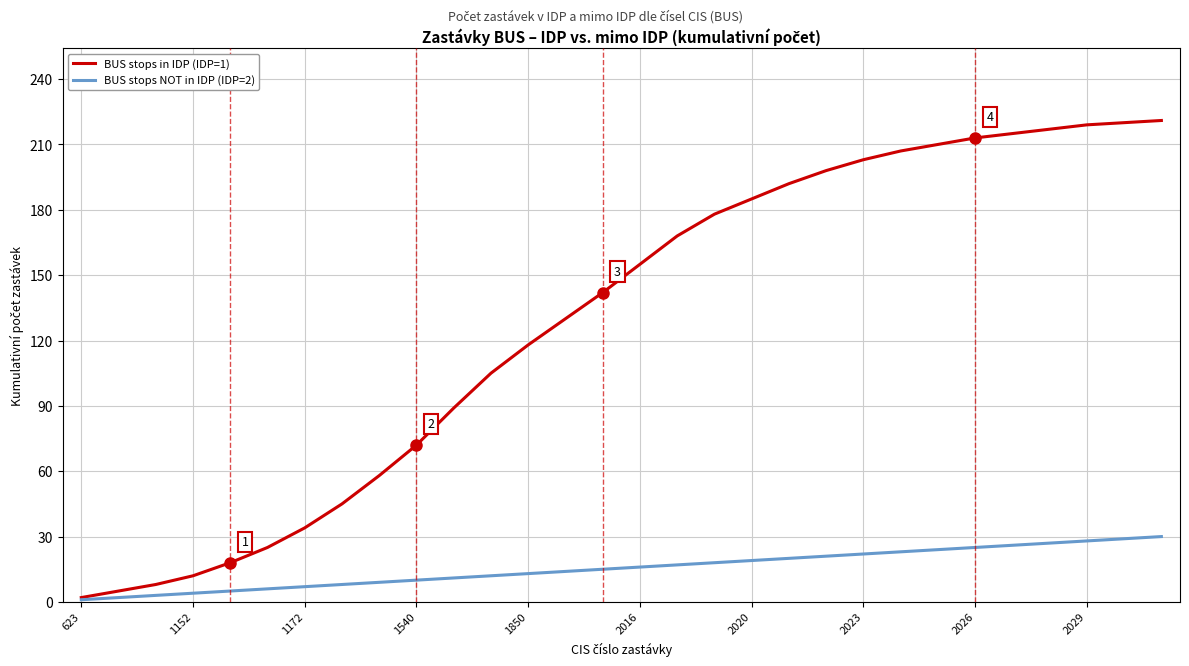

Which series has the widest spread of values?

BUS stops in IDP (IDP=1)